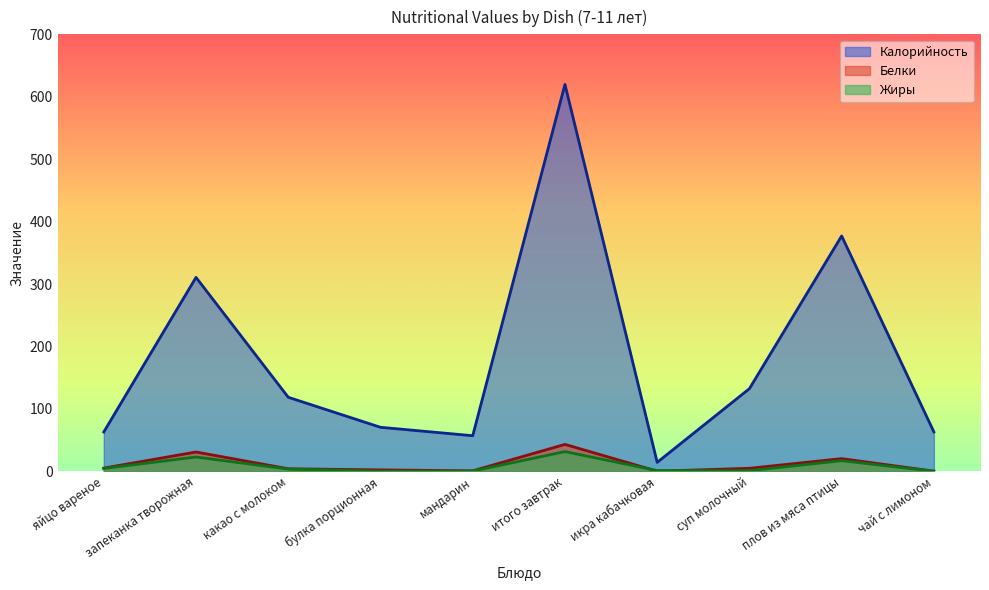

Which series has the largest range (max minus min)?

Калорийность